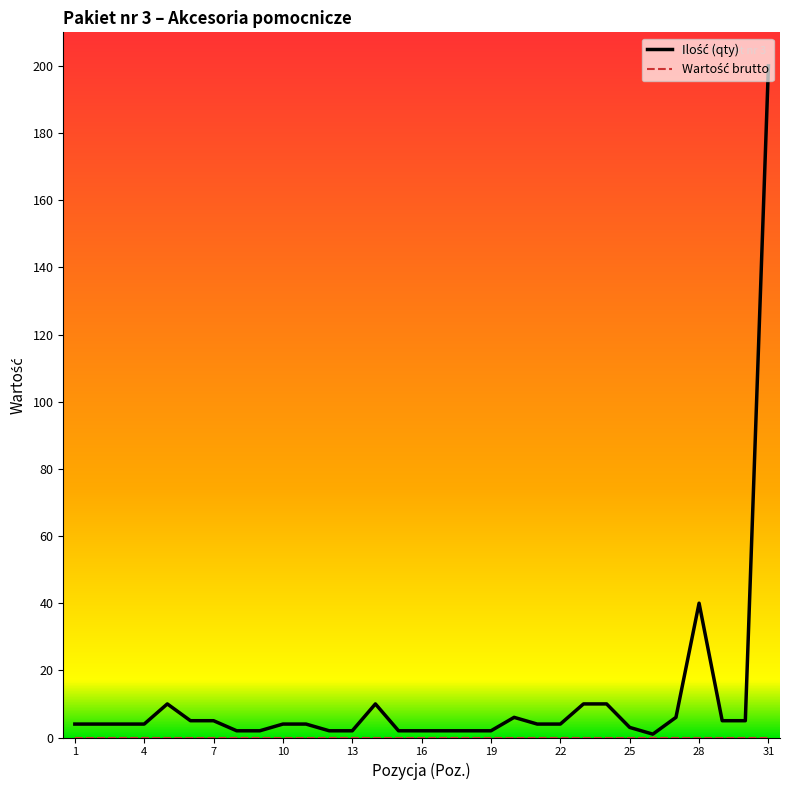

What is the maximum value shown in the chart?

200